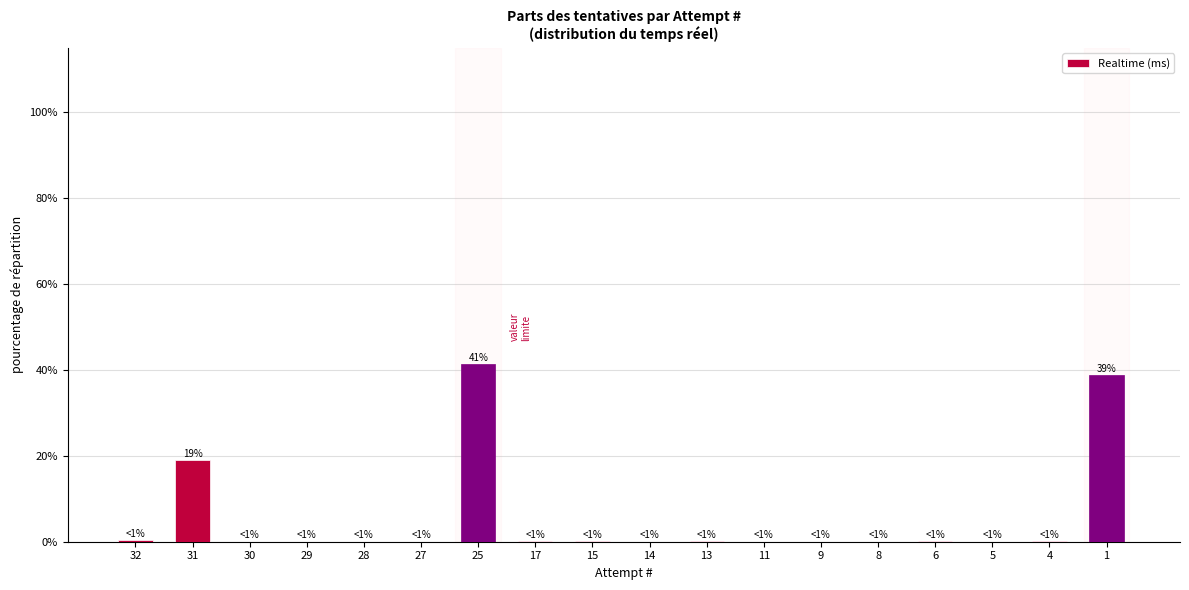

Which label corresponds to the largest value in the chart?

25